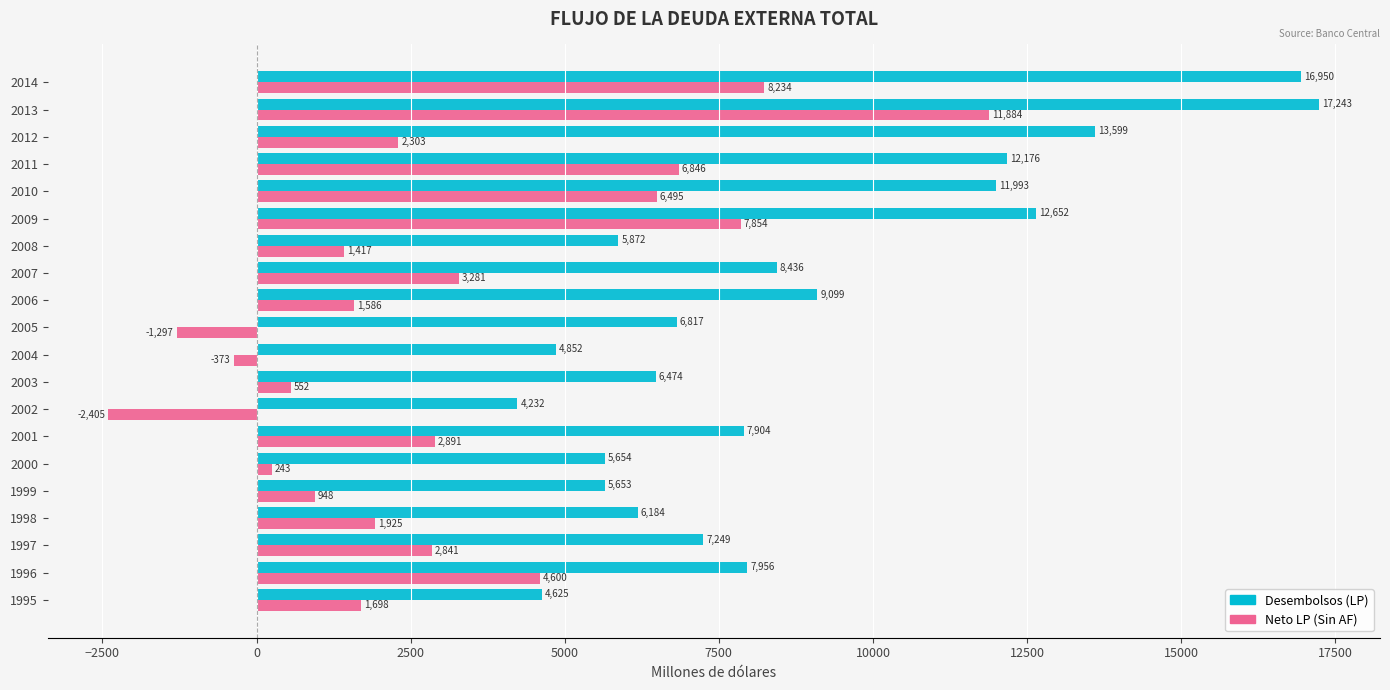

Is the value of Neto LP (Sin AF) at 2000 greater than the value of Desembolsos (LP) at 1996?

No